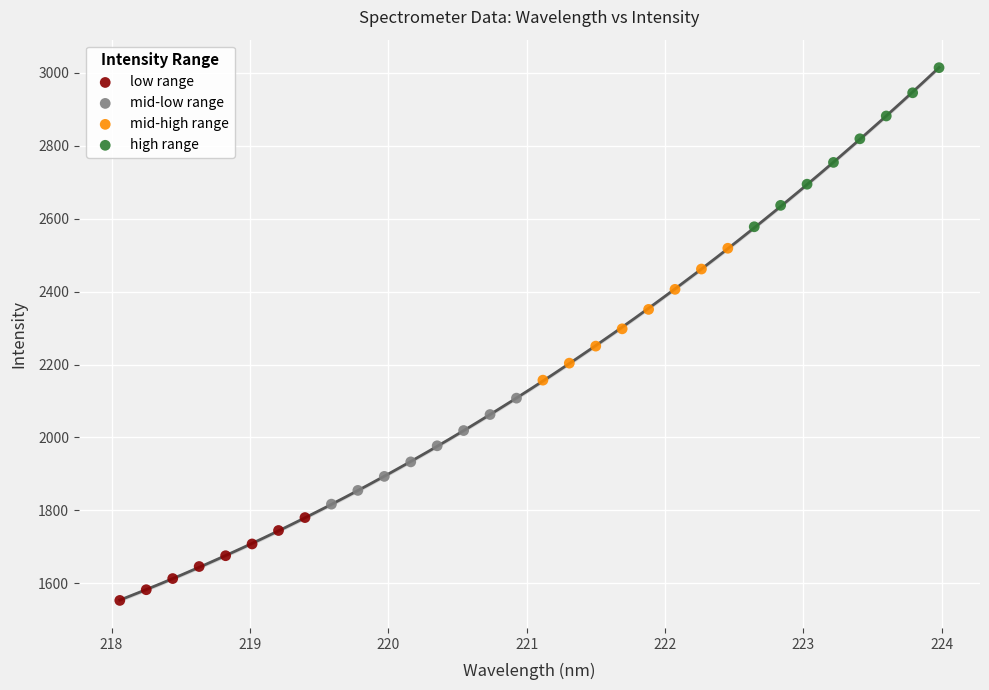

Which series contains the lowest Y value?

low range